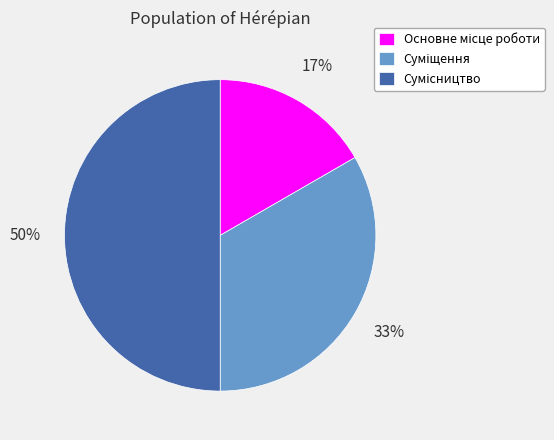

To the nearest percent, what is the average slice percentage?

33%